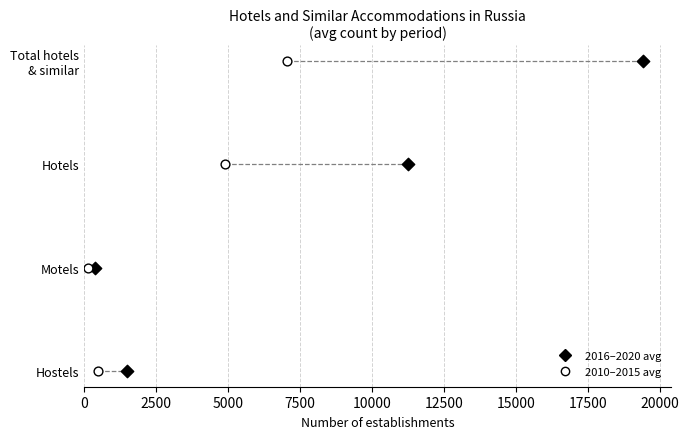

What are all the series names shown in the legend?

2016–2020 avg, 2010–2015 avg